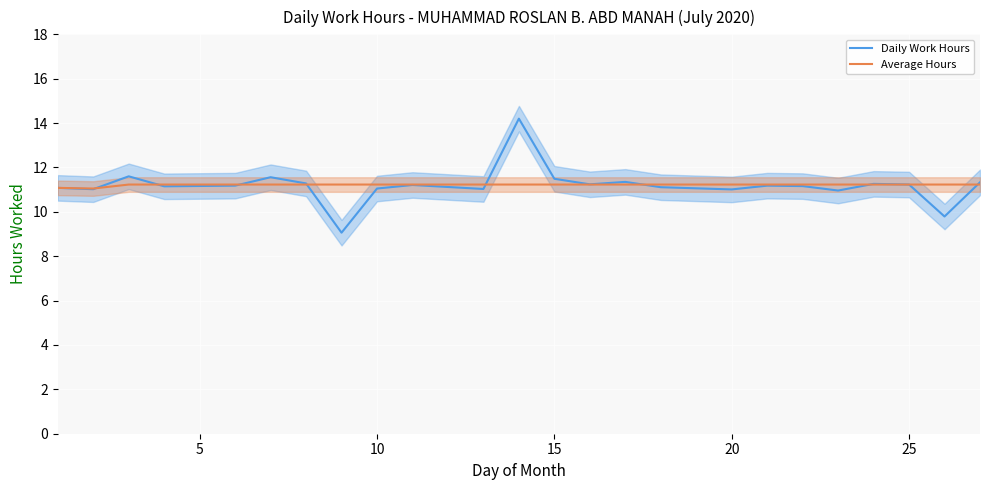

What is the minimum value shown in the chart?

9.1